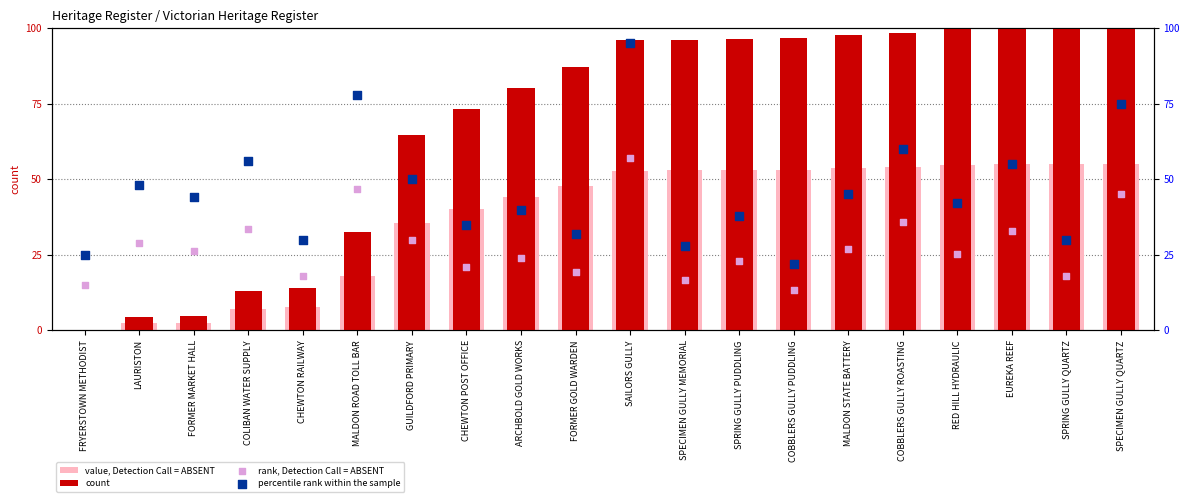

At which category is the sum across all series the highest?

SAILORS GULLY